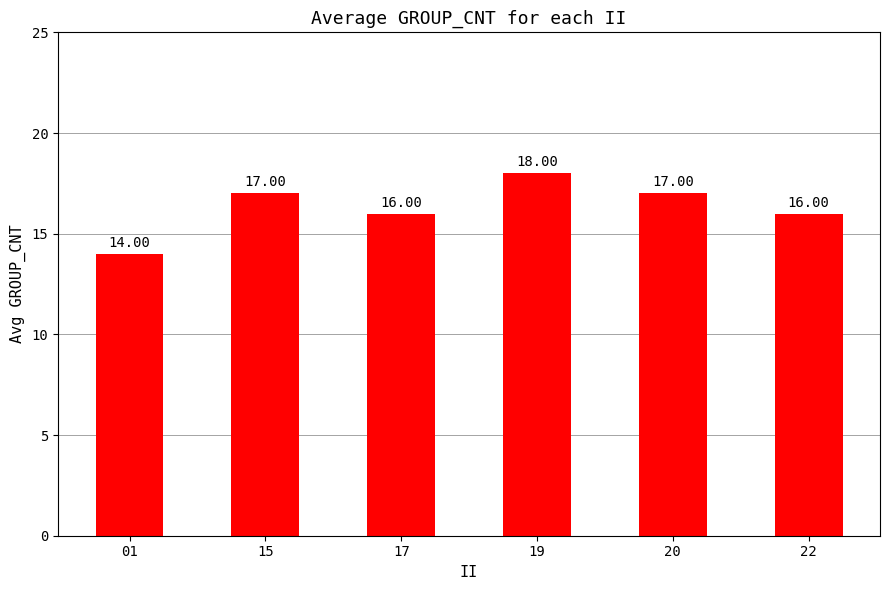

The chart shows a value of 18 at 19. True or false?

True